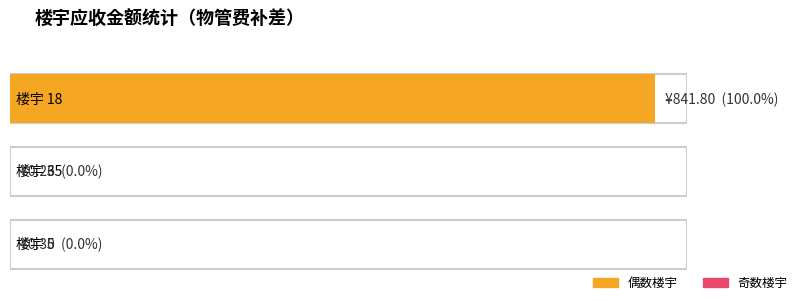

What is the sum of all values?

842.4